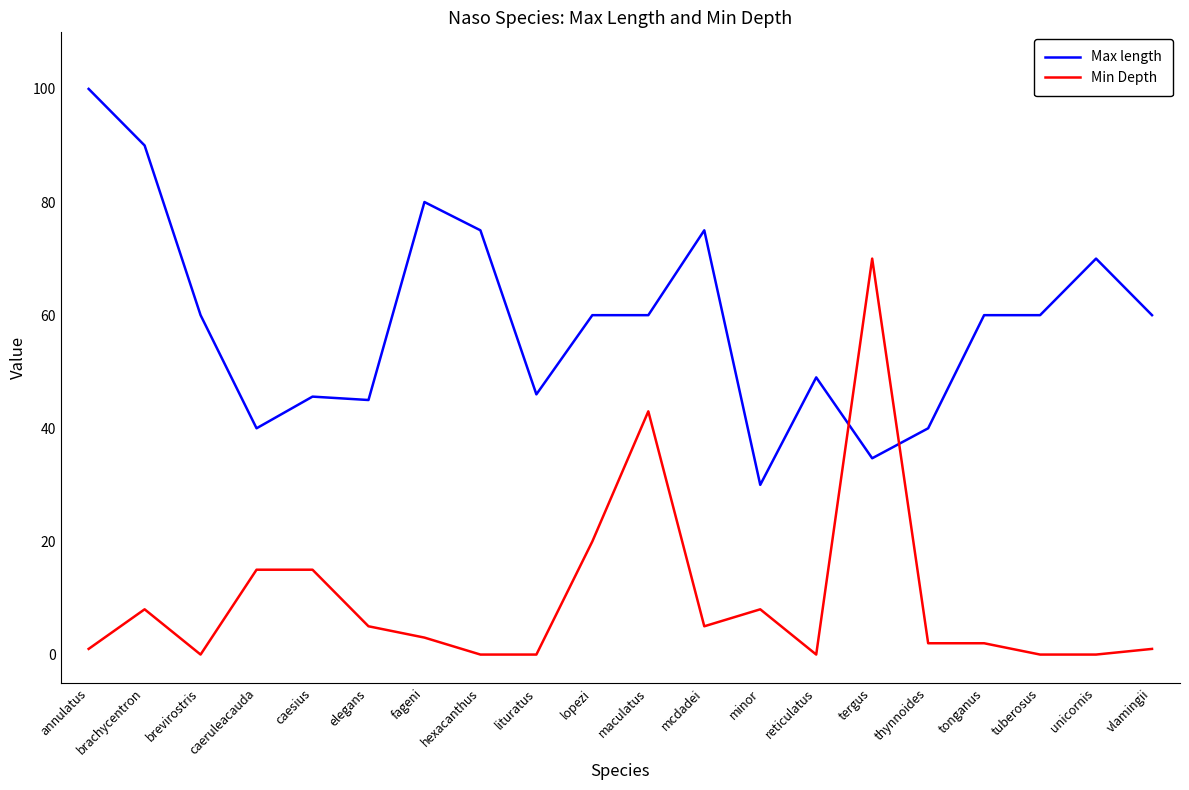

At which category does Max length reach its first local valley?

caeruleacauda